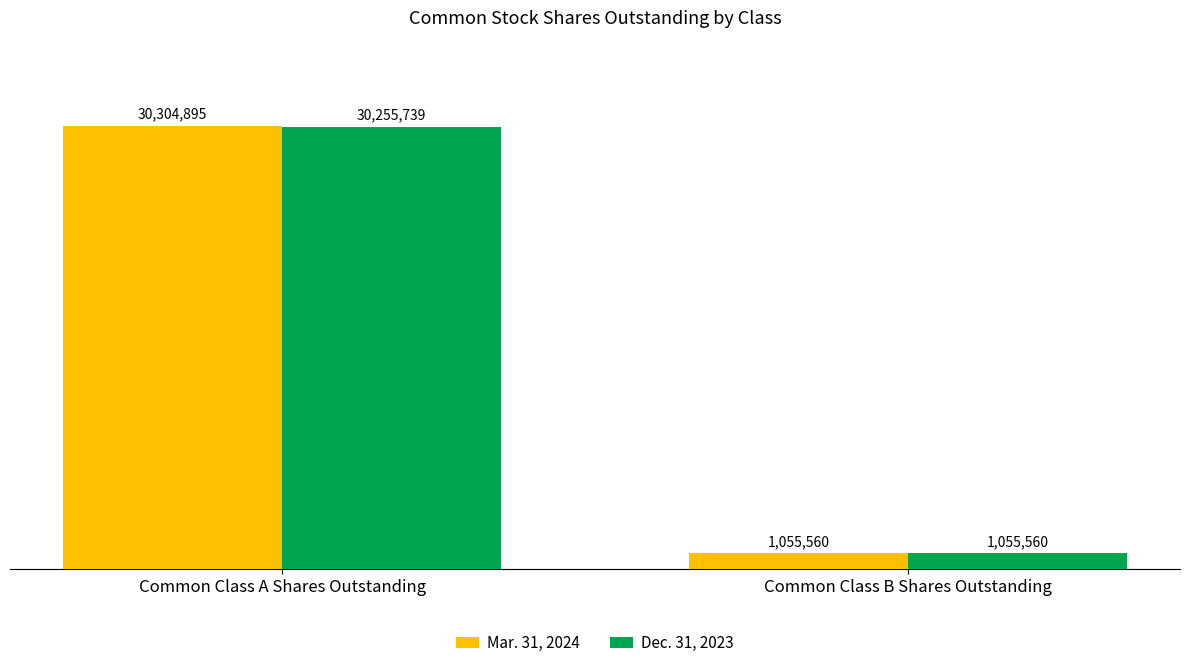

List the labels in order of Mar. 31, 2024 value, smallest first.

Common Class B Shares Outstanding, Common Class A Shares Outstanding